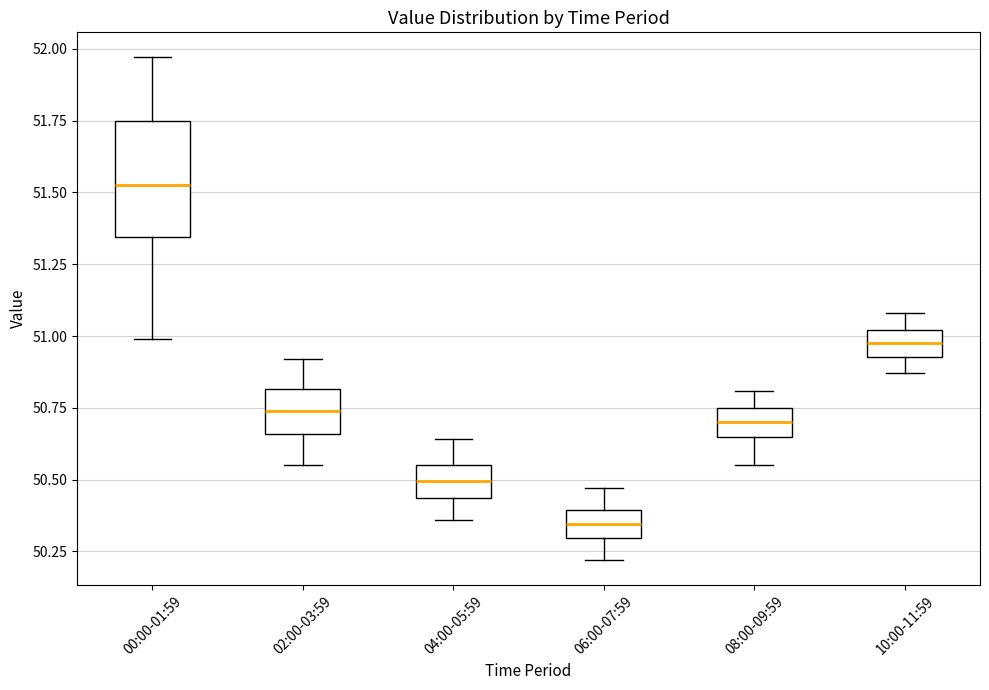

Where does the lower whisker of the box for 04:00-05:59 end on the y-axis? The values are not printed on the chart, so give them approximately, as read against the axis.

50.35